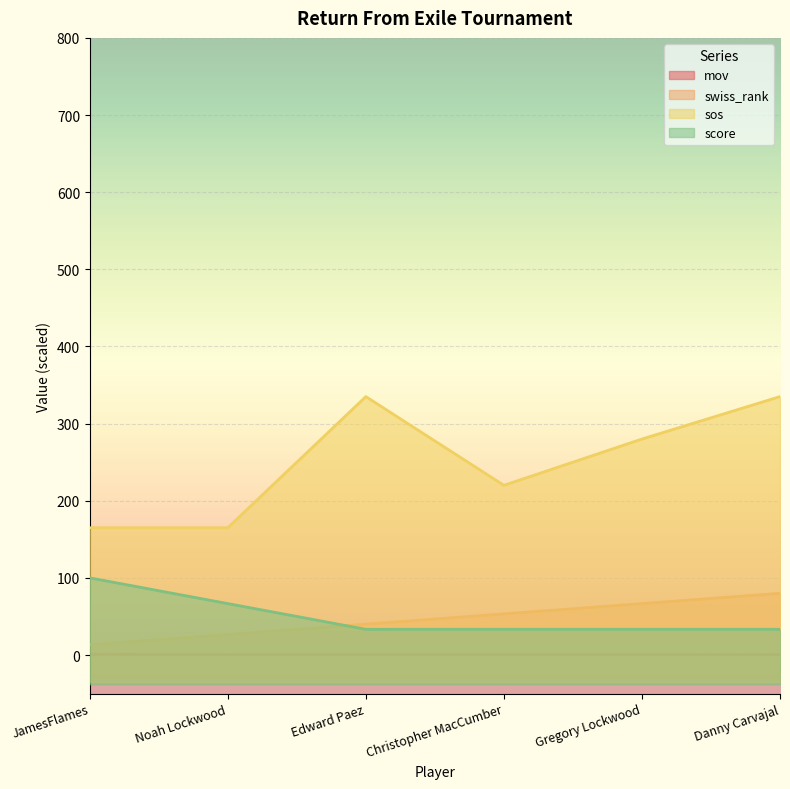

At which category does the chart reach its minimum across all series?

Danny Carvajal